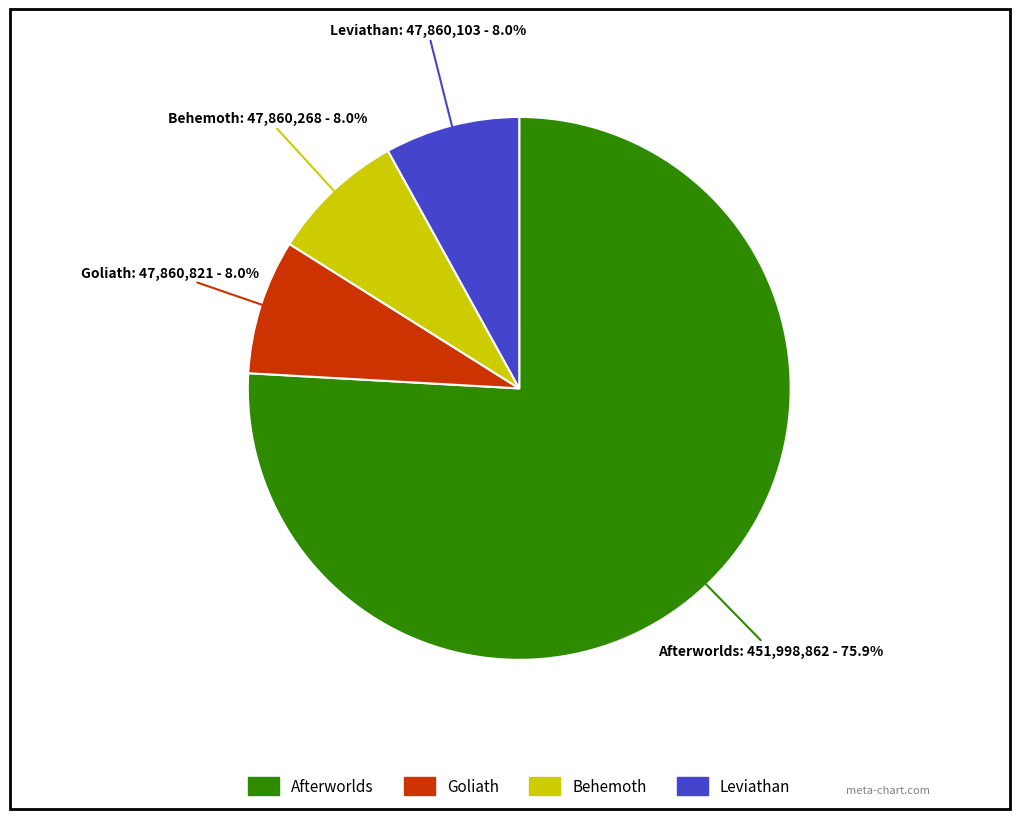

What is the ratio of the value at Leviathan to the value at Behemoth?

1.0